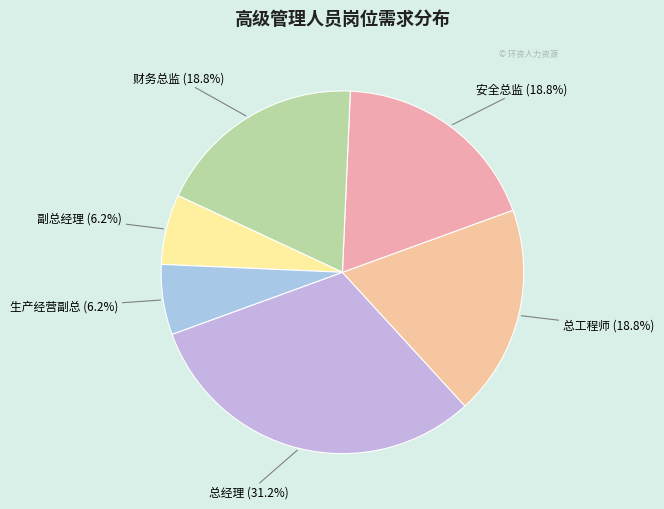

Does any single category account for the majority?

No